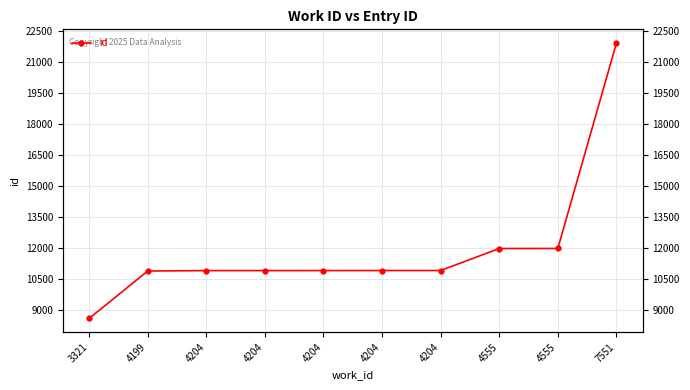

What is the difference between the values at 4204 and 4204?

3